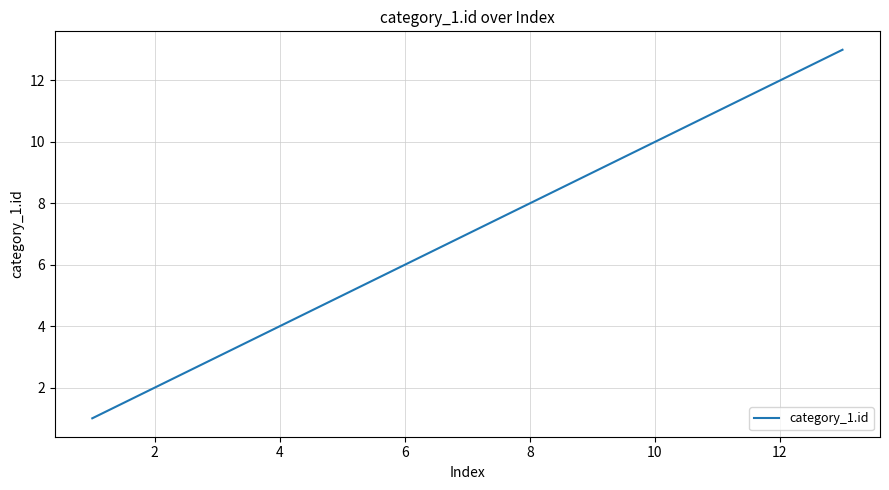

Count the number of data series in this chart.

1